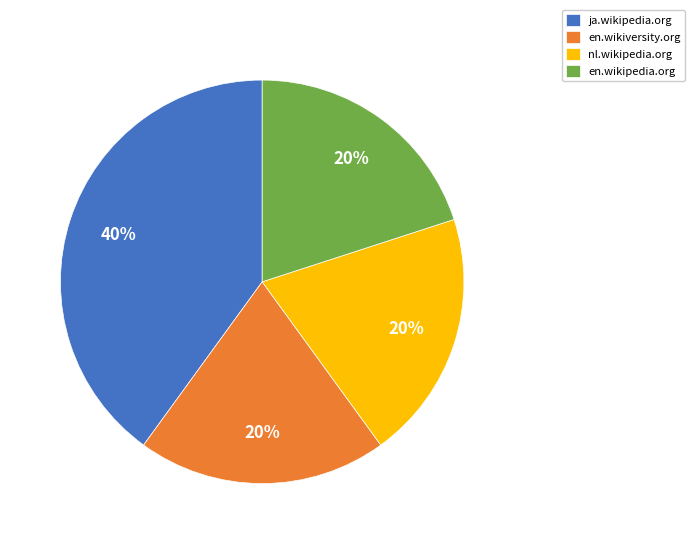

Count the number of slices in the pie.

4